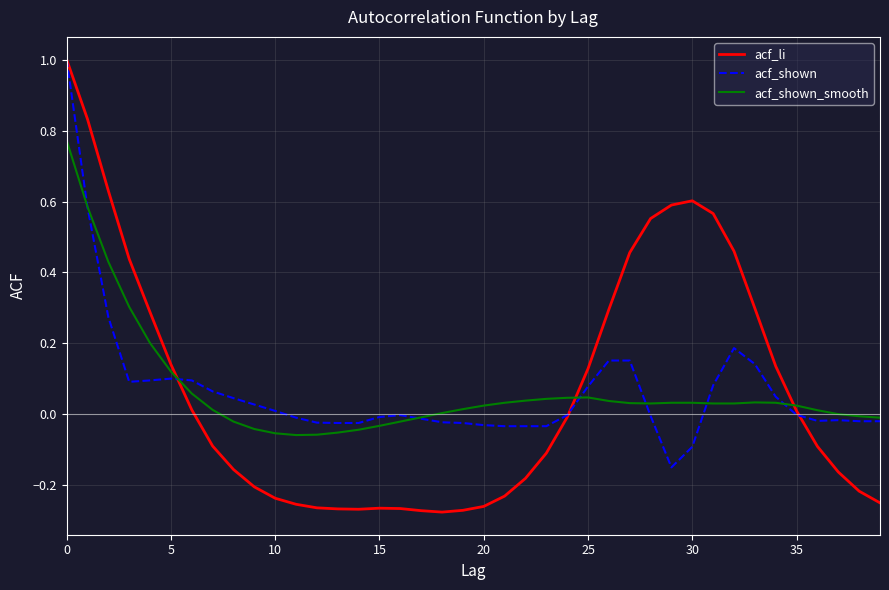

Which series has the largest range (max minus min)?

acf_li